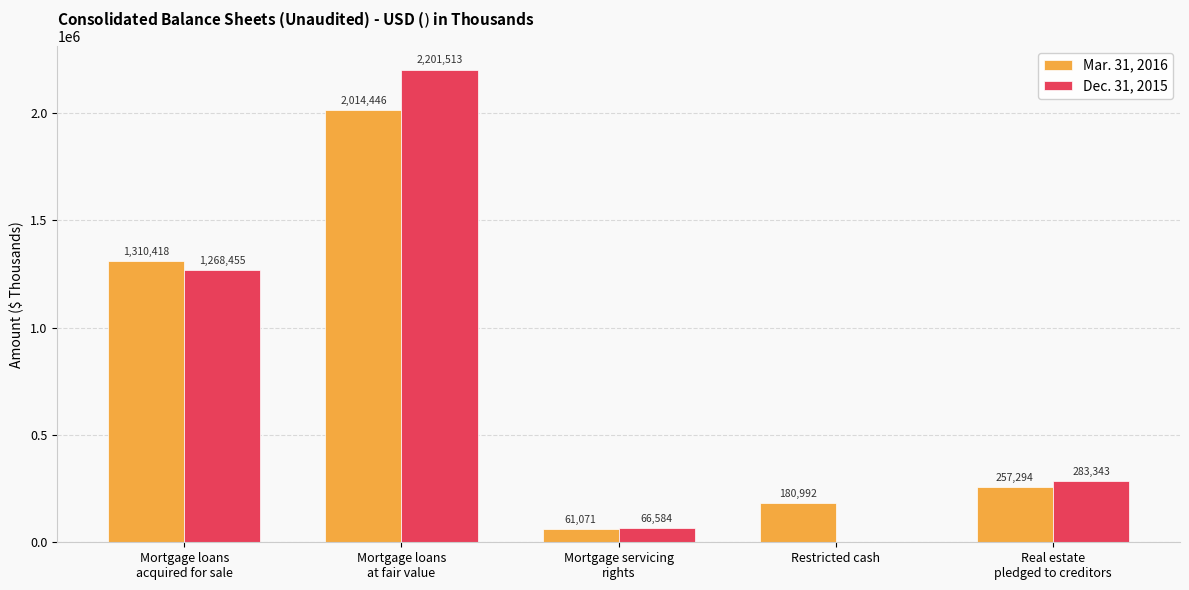

Which label corresponds to the largest value in the chart?

Mortgage loans
at fair value